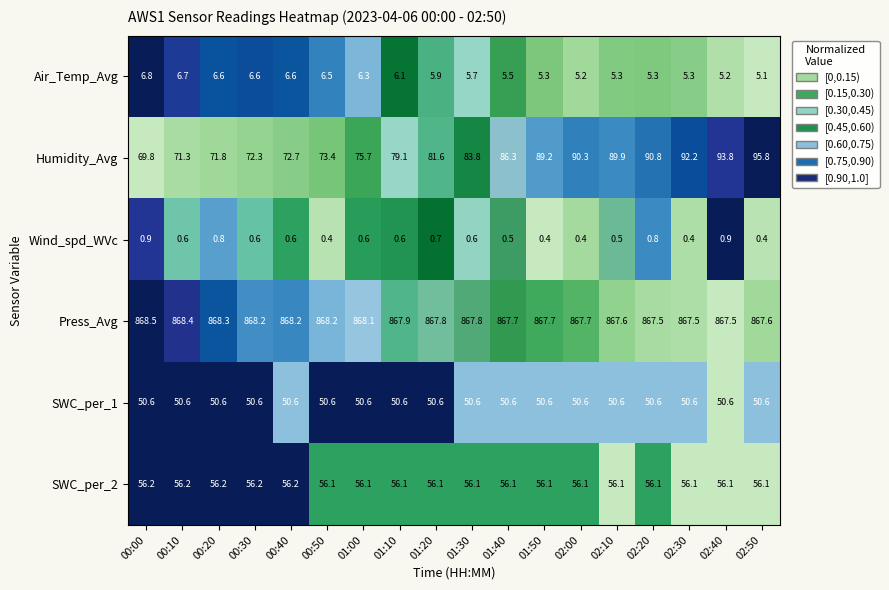

Which category has the highest value across all series?

00:00